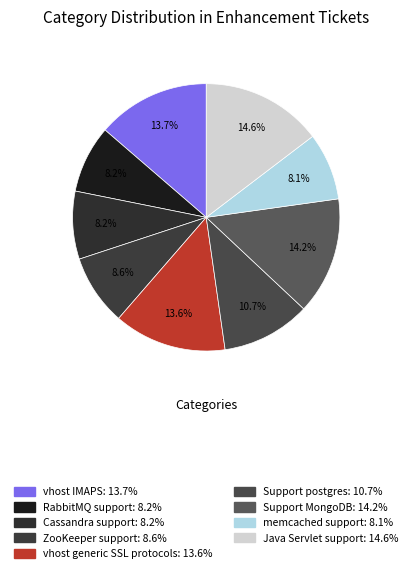

Does Cassandra support represent more than half of the total?

No